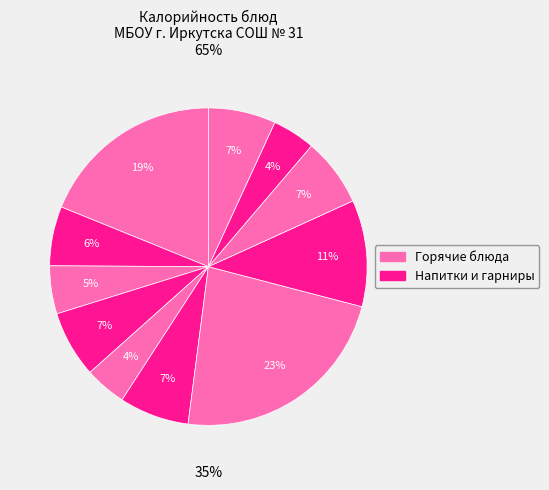

To the nearest percent, what is the difference between the largest and smallest slice percentages?

19%